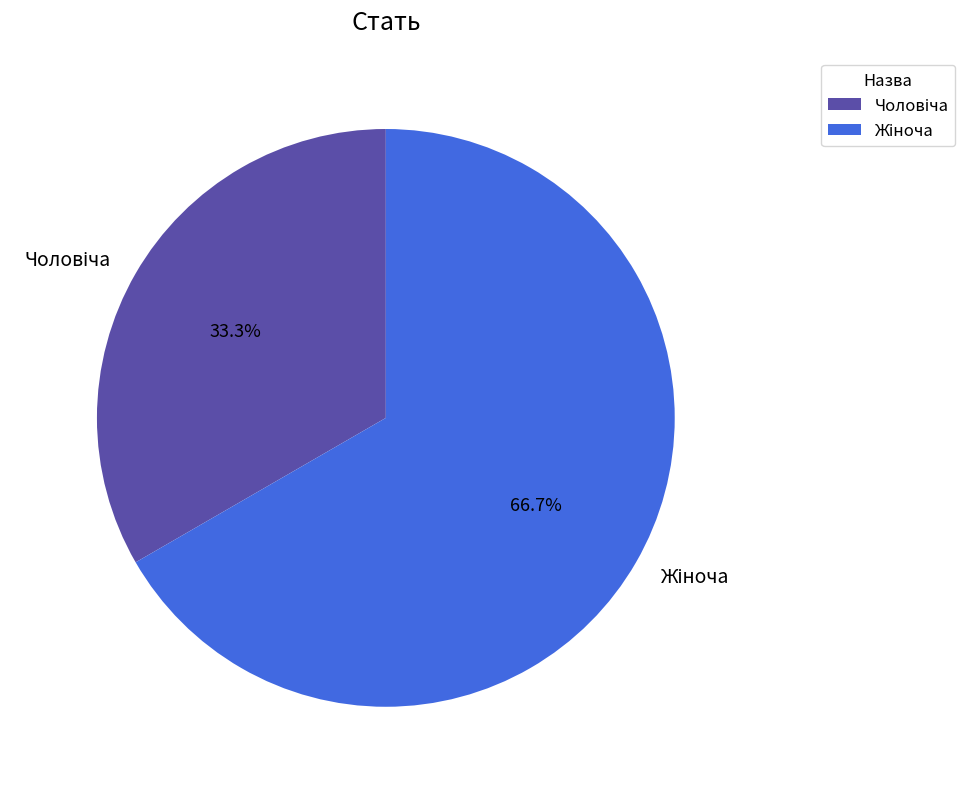

Is there any slice that represents more than half of the pie?

Yes